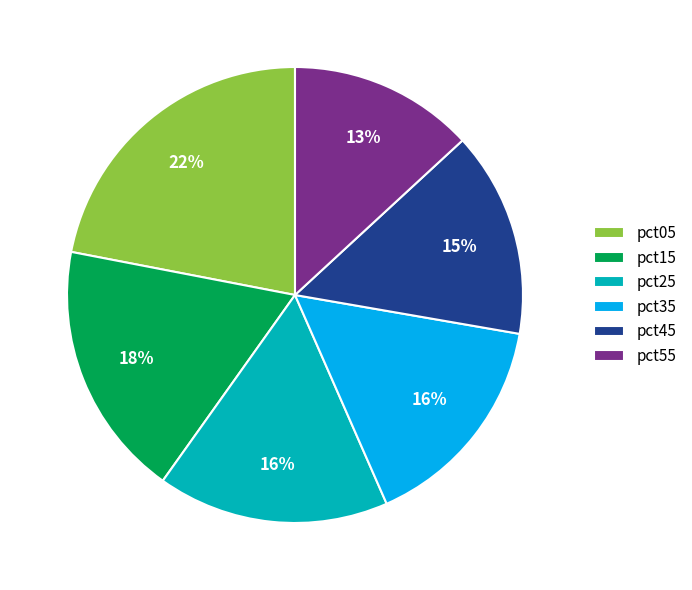

How many slices are in this pie chart?

6